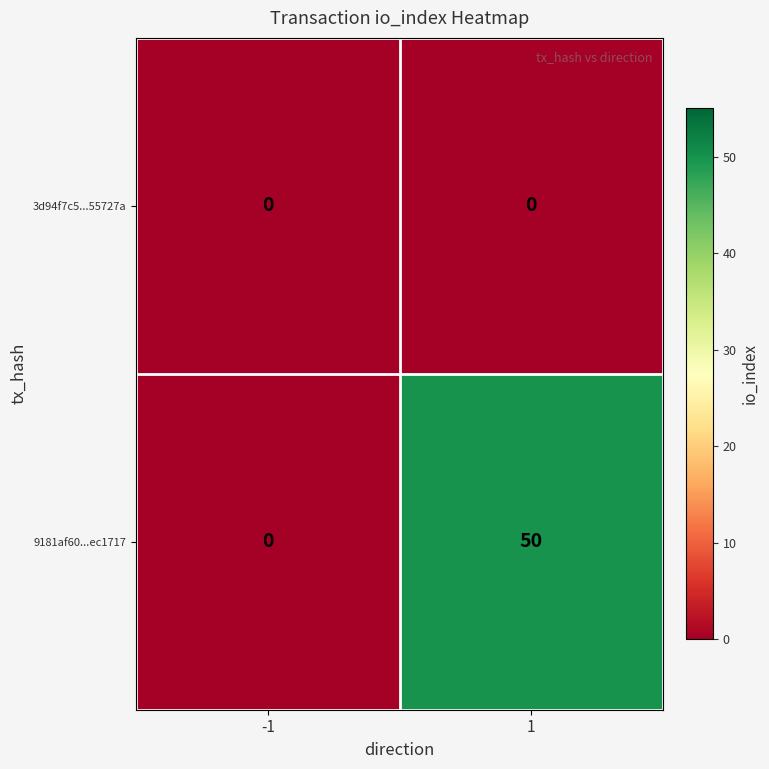

Count the number of data series in this chart.

2